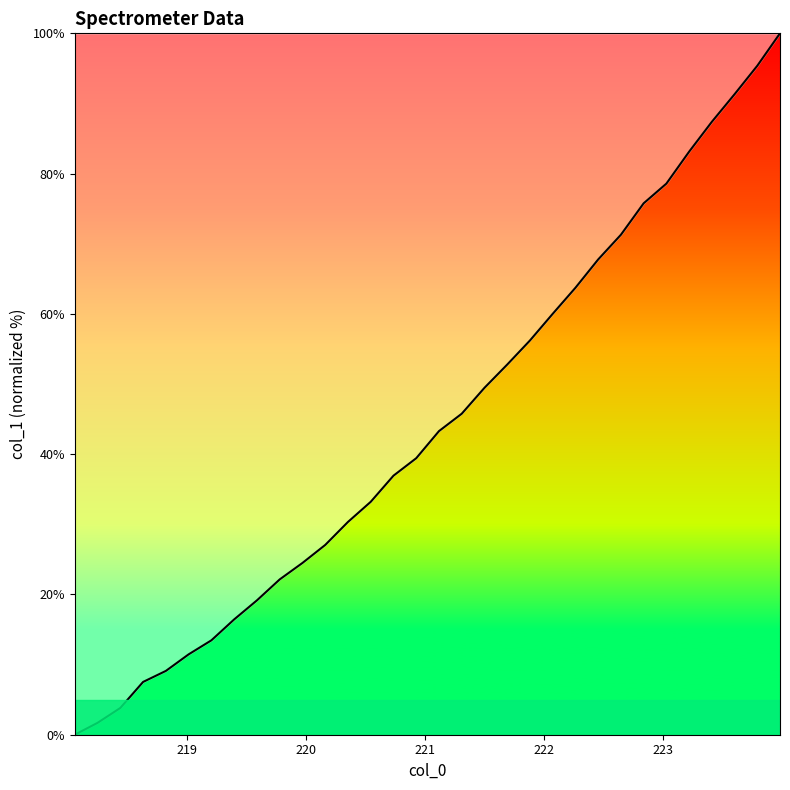

How many lines are shown in the chart?

1